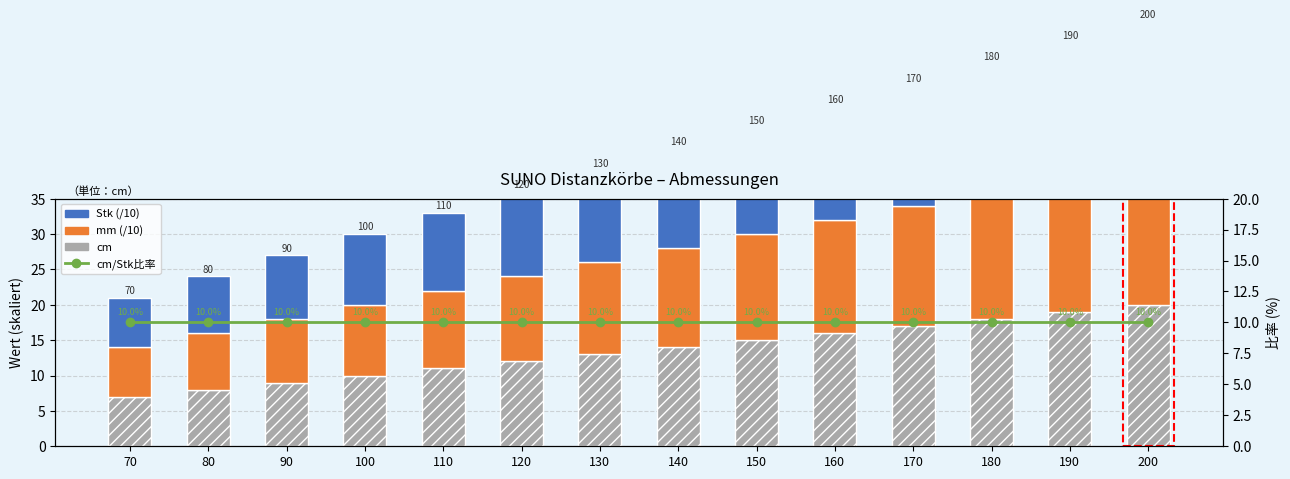

Reading left to right, extract all data points from this chart.

cm: 7	8	9	10	11	12	13	14	15	16	17	18	19	20
mm (/10): 7	8	9	10	11	12	13	14	15	16	17	18	19	20
Stk (/10): 7	8	9	10	11	12	13	14	15	16	17	18	19	20
cm/Stk比率: 10	10	10	10	10	10	10	10	10	10	10	10	10	10